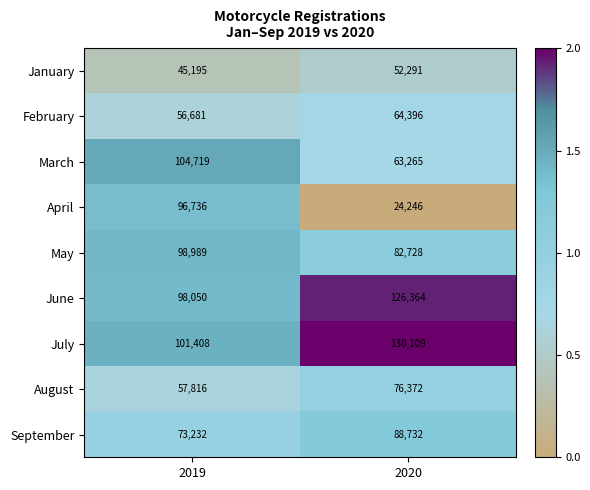

Rank the series by their maximum value, from lowest to highest.

January, February, August, September, April, May, March, June, July